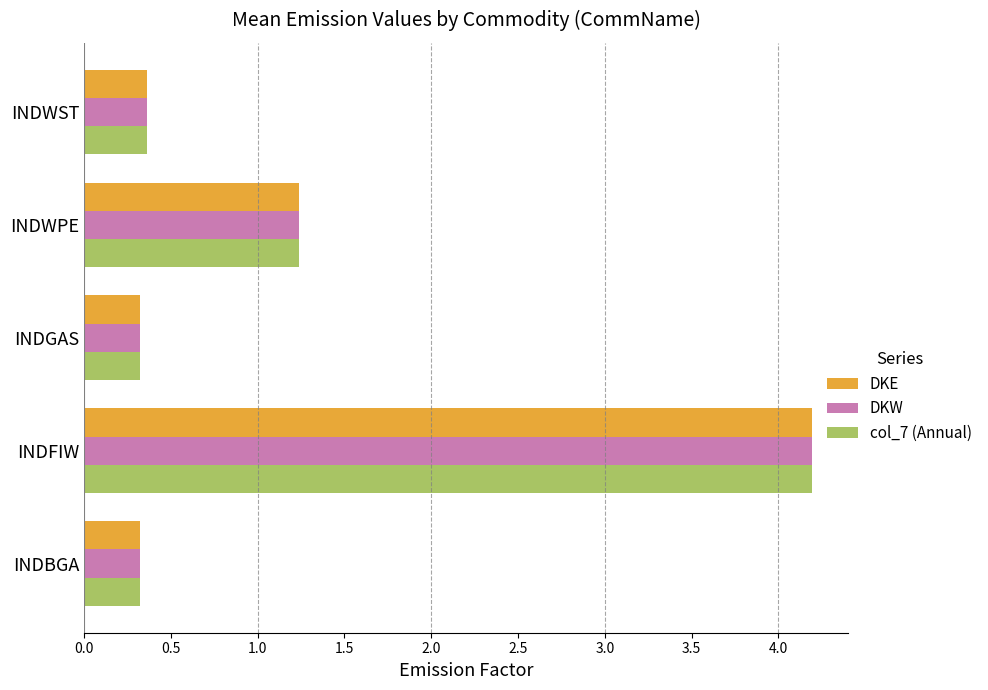

The col_7 (Annual) series shows 4.2 at INDFIW. True or false?

True